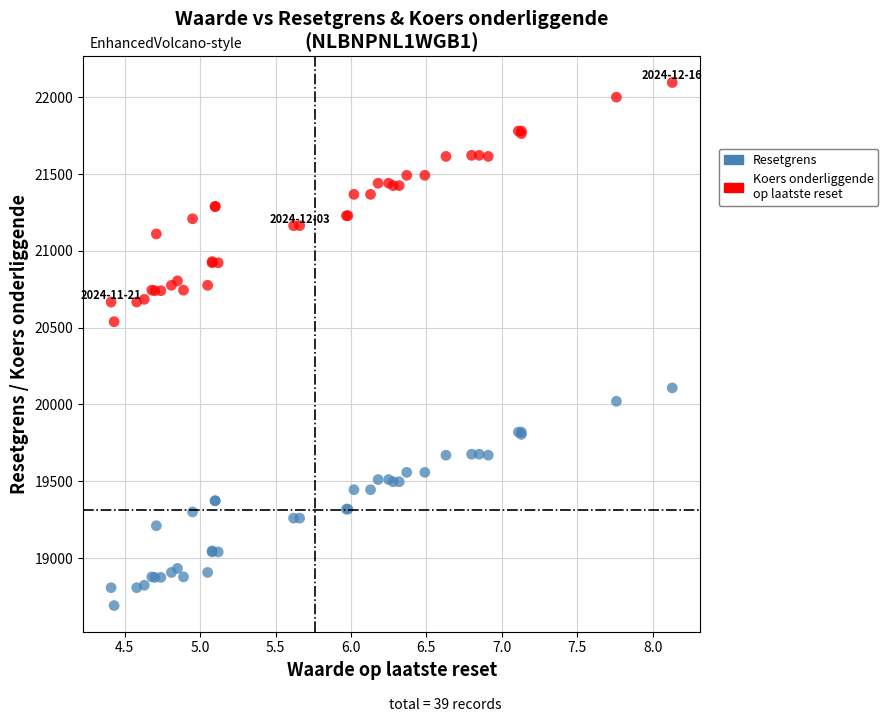

What are all the series names shown in the legend?

Resetgrens, Koers onderliggende op laatste reset